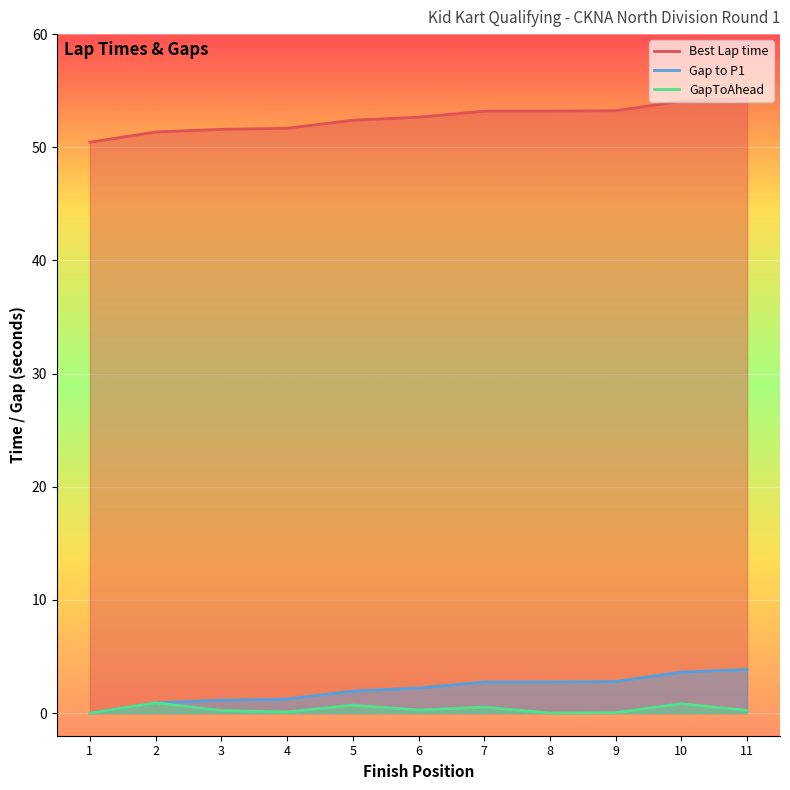

True or false: Gap to P1 and Best Lap time cross at least once.

False